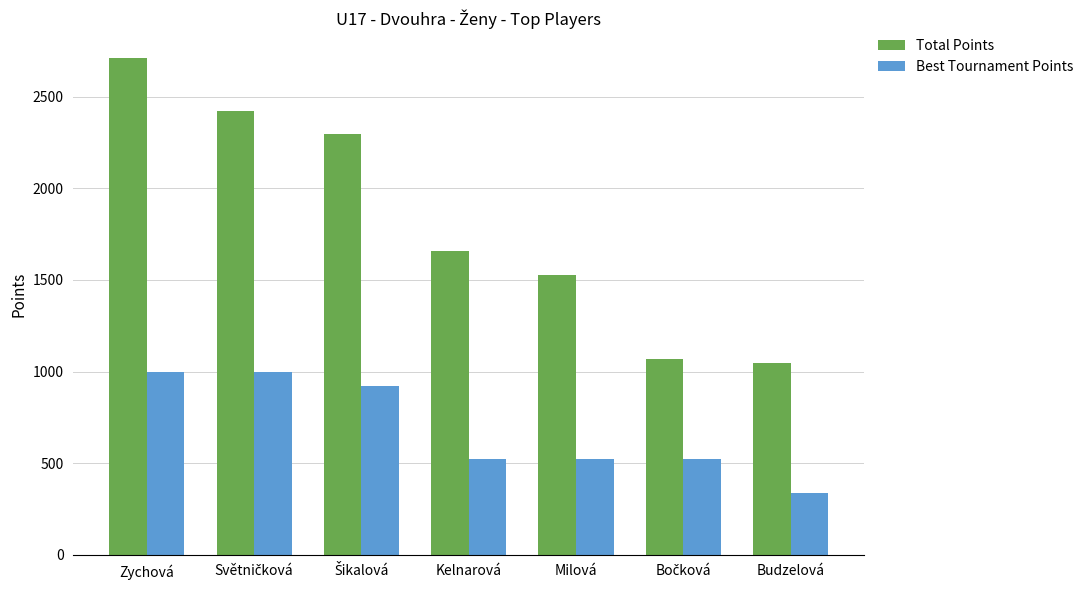

What is the minimum value shown in the chart?

336